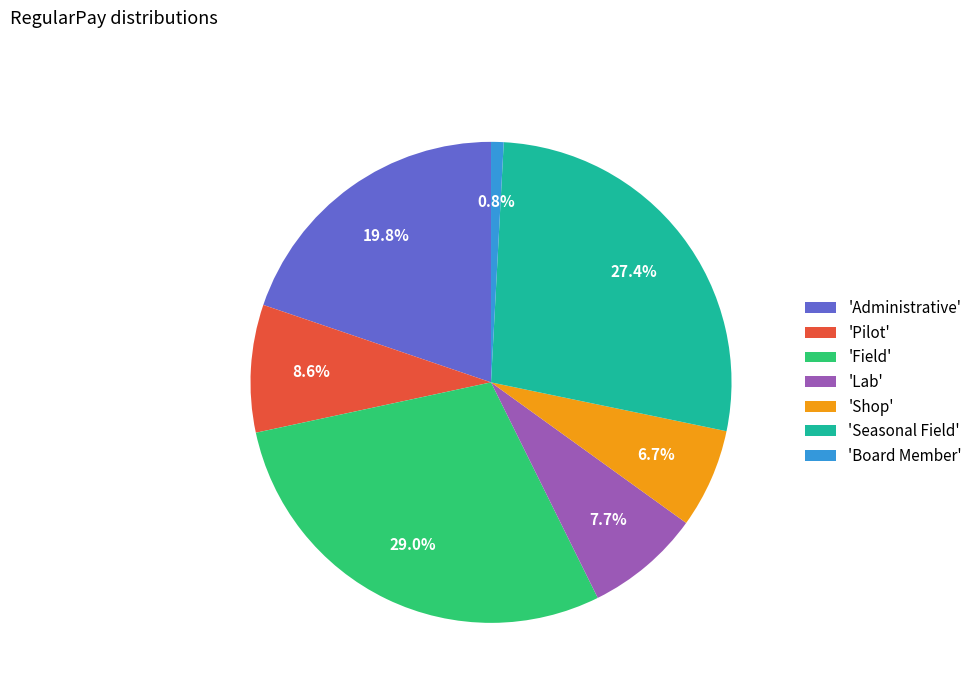

Approximately how many times larger is the value at 'Administrative' compared to 'Board Member'?

23.5